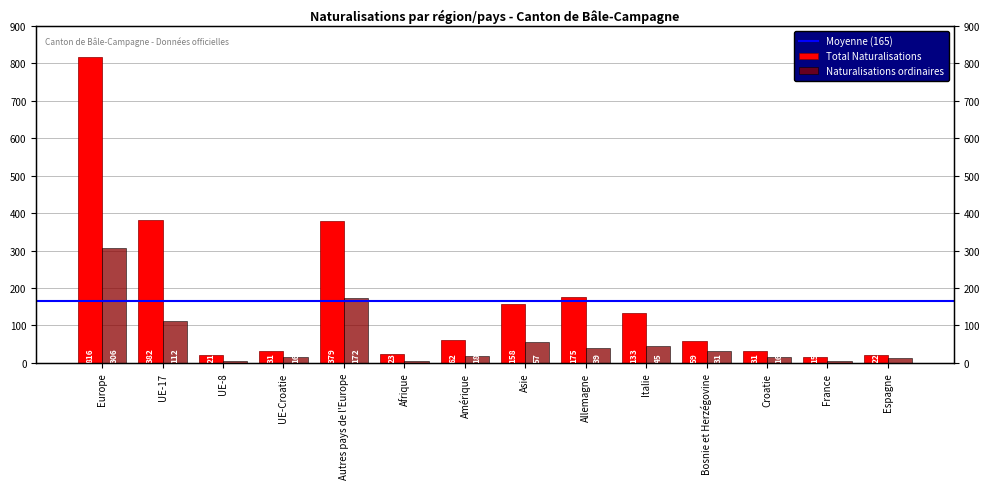

What is the difference between the second highest and minimum values in the Naturalisations ordinaires series?

168